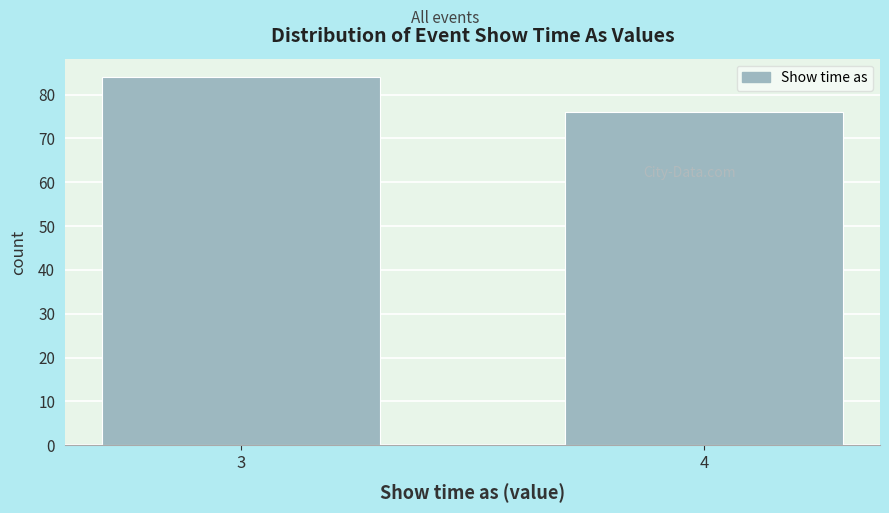

Reading right to left, extract all data points from this chart.

4=76	3=84